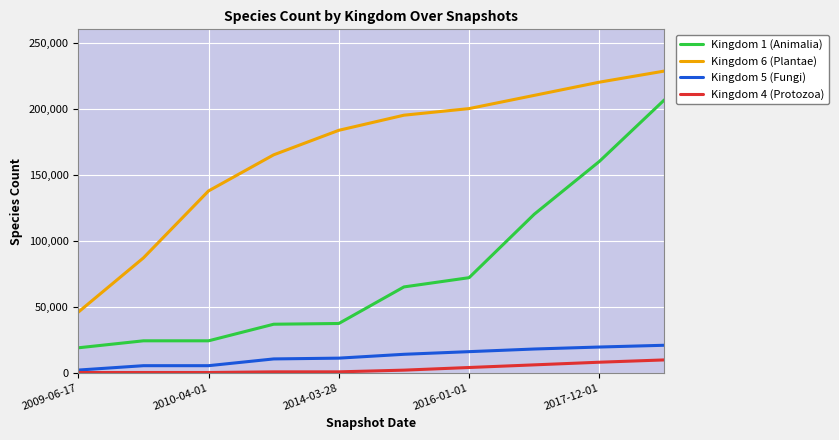

Which series has the largest range (max minus min)?

Kingdom 1 (Animalia)